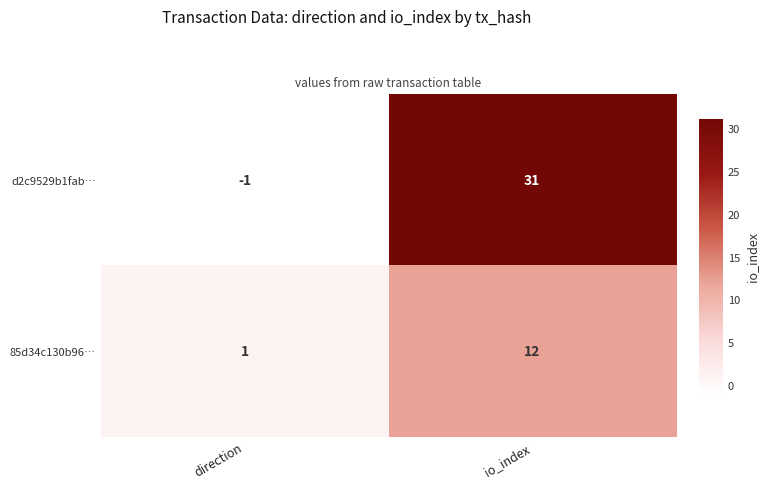

Reading left to right, extract all data points from this chart.

d2c9529b1fab…: -1	31
85d34c130b96…: 1	12